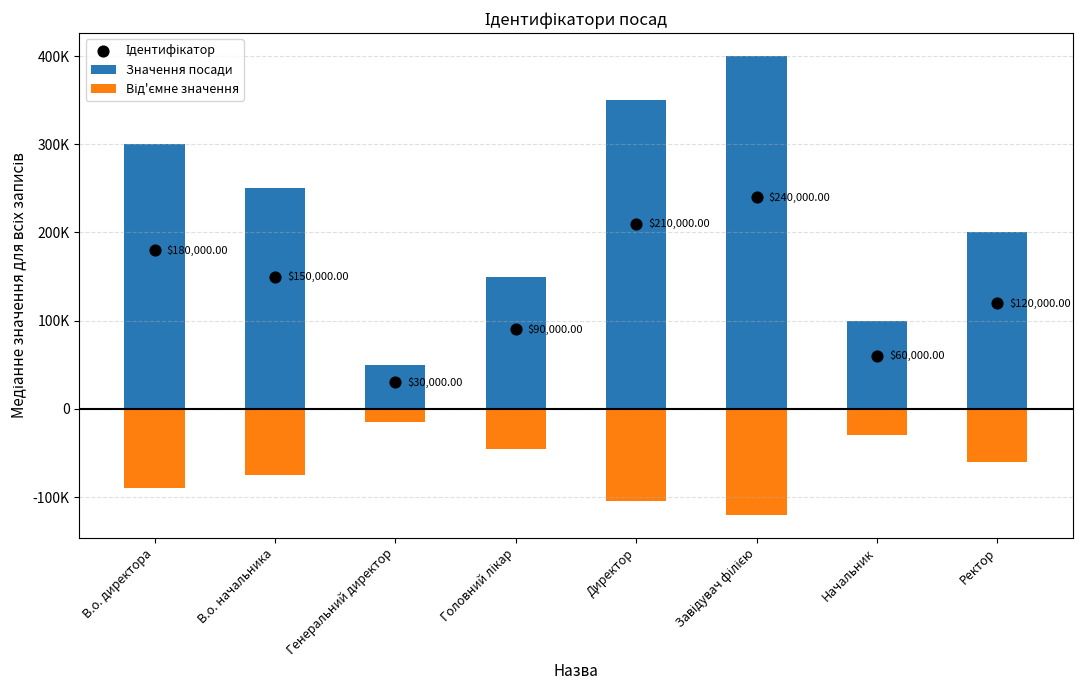

Which series reaches the maximum Y coordinate?

Значення посади